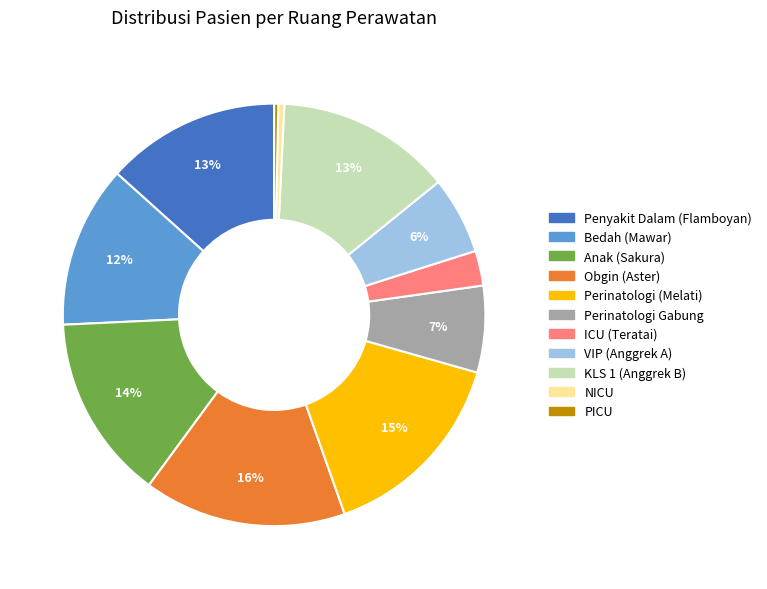

How many slices are in this pie chart?

11